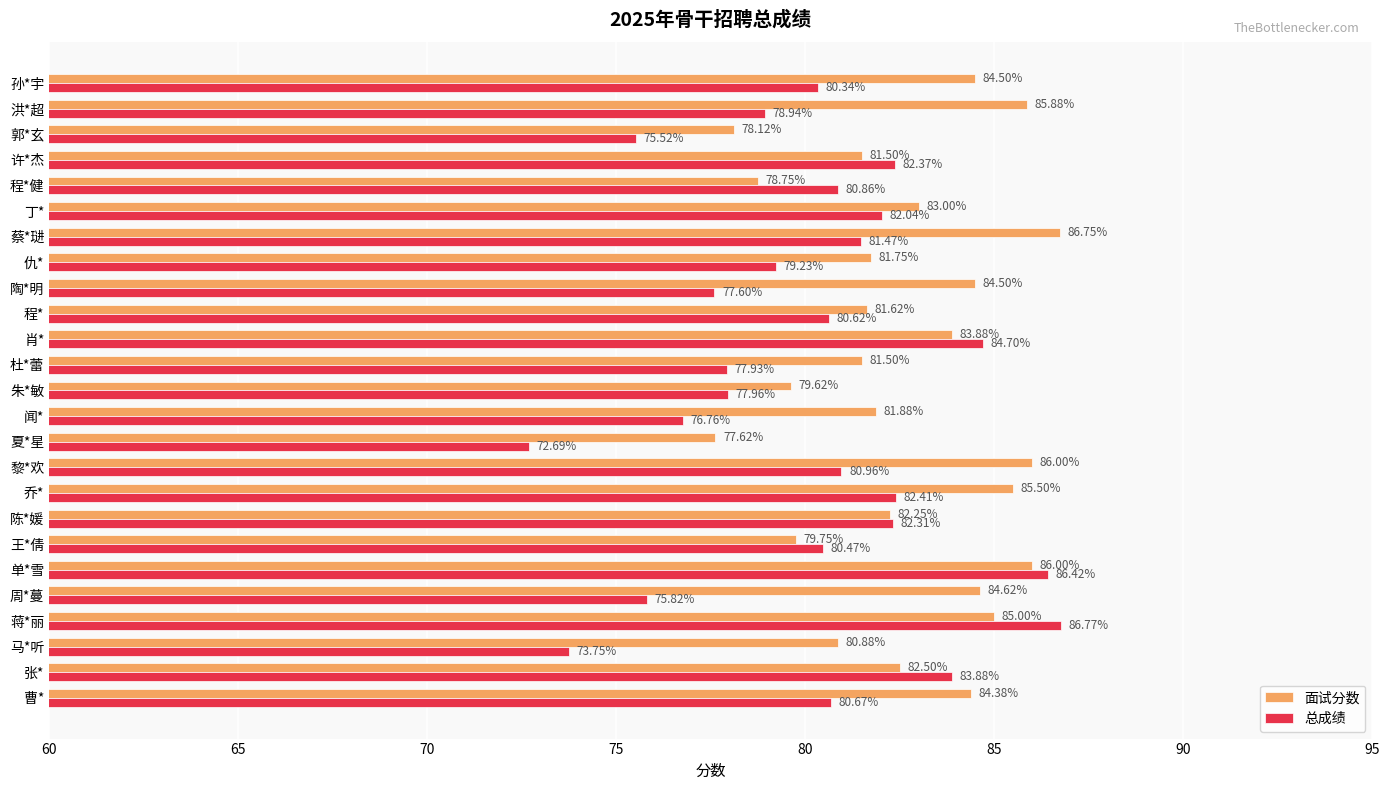

What is the difference between the 总成绩 values at 许*杰 and 郭*玄?

6.9